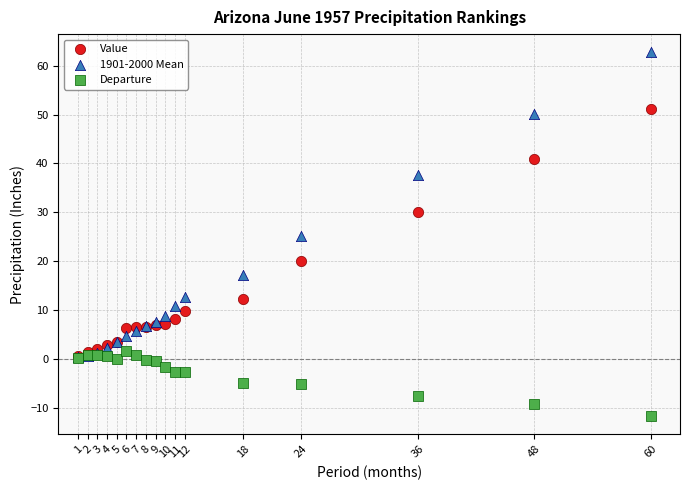

In the 1901-2000 Mean series, what Y value is closest to 31?

25.2